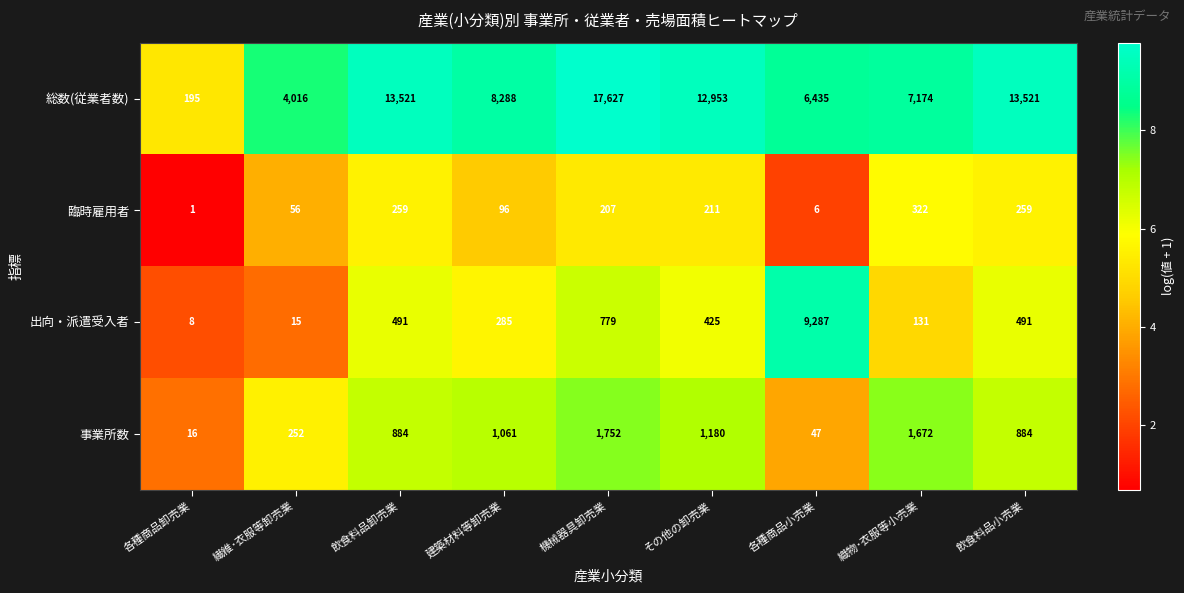

What is the highest value of the 臨時雇用者 series?

322